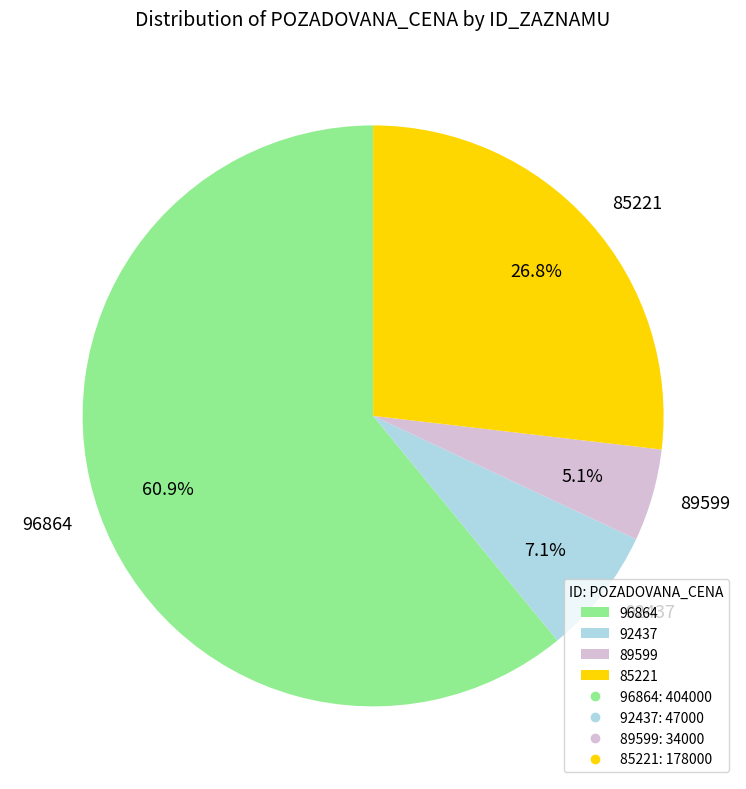

Between 96864 and 85221, which is larger?

96864